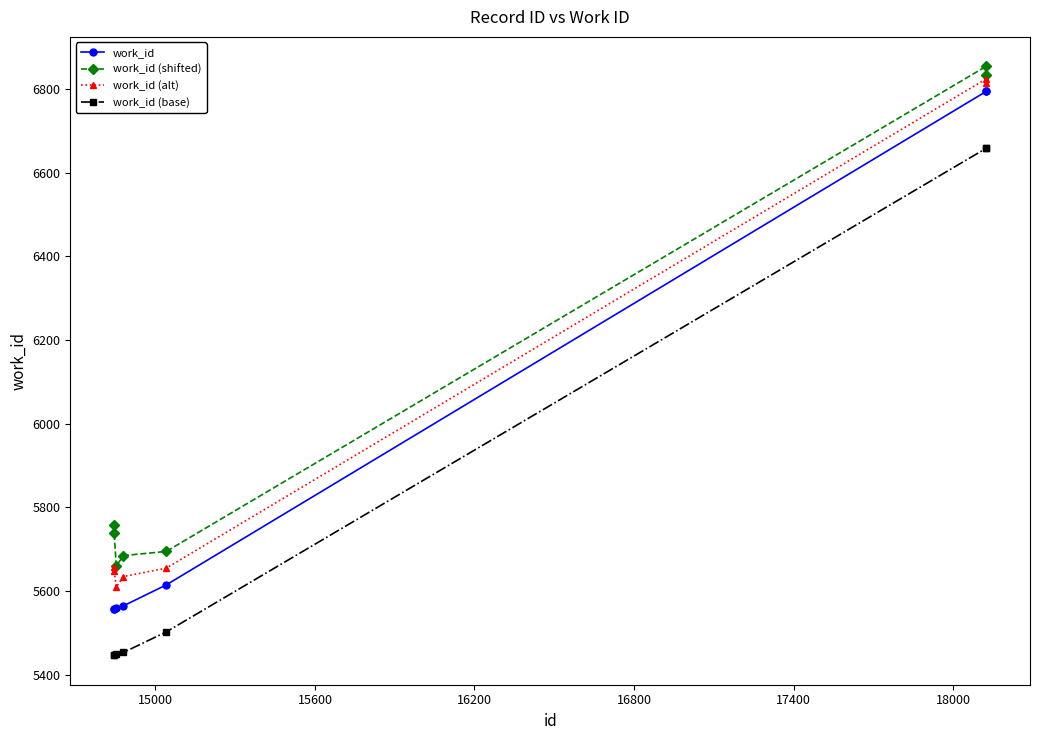

True or false: work_id and work_id (base) cross at least once.

False